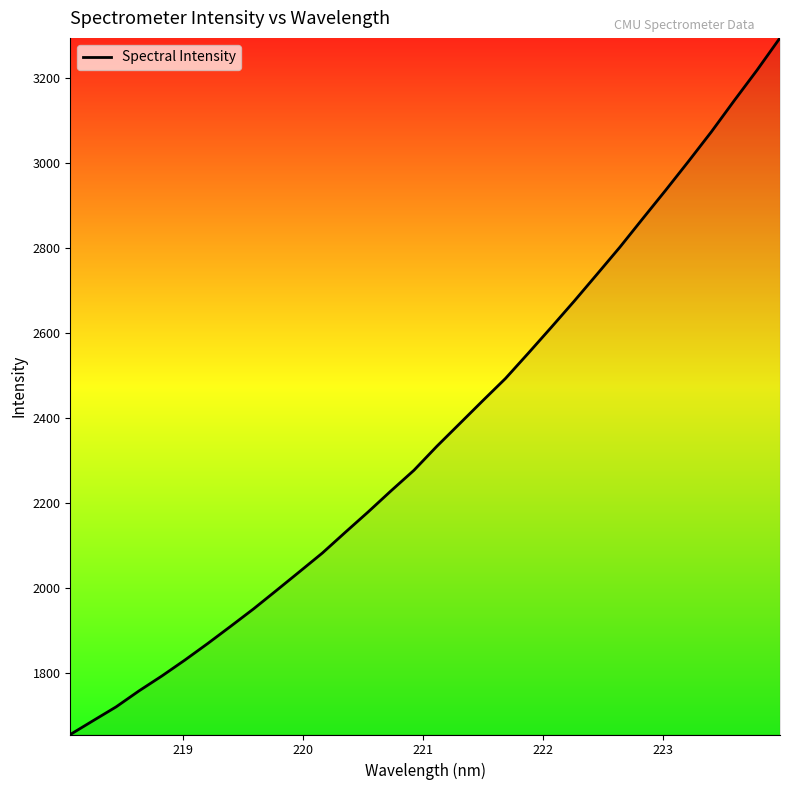

What is the smallest value displayed?

1654.7